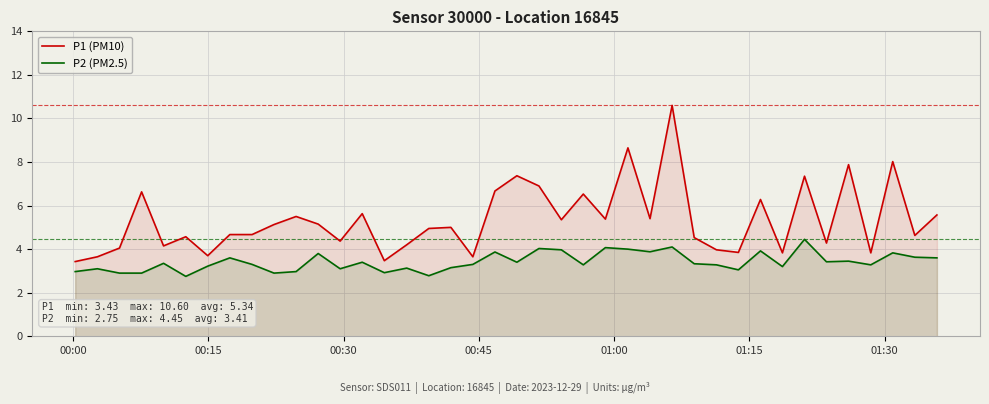

What is the minimum value shown in the chart?

2.8